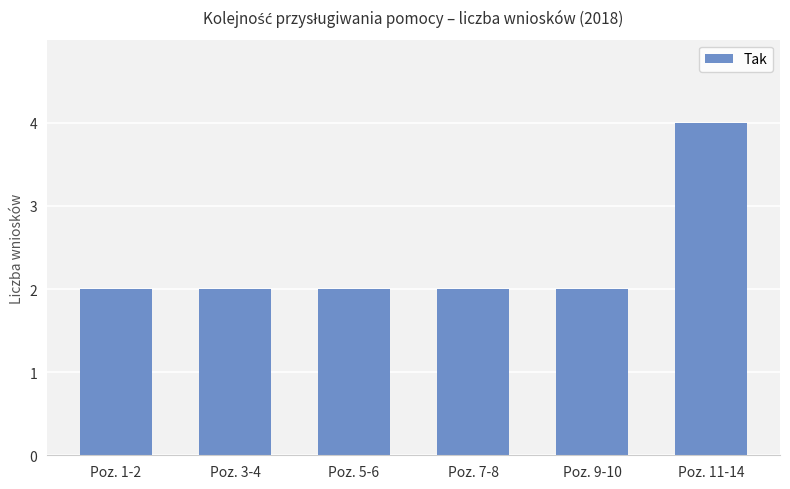

What is the value of the 6th bar from the left?

4